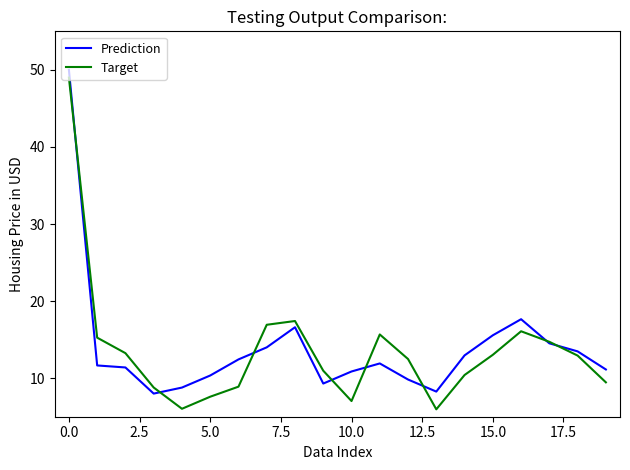

Which series ends up on top after the final intersection of Prediction and Target?

Prediction